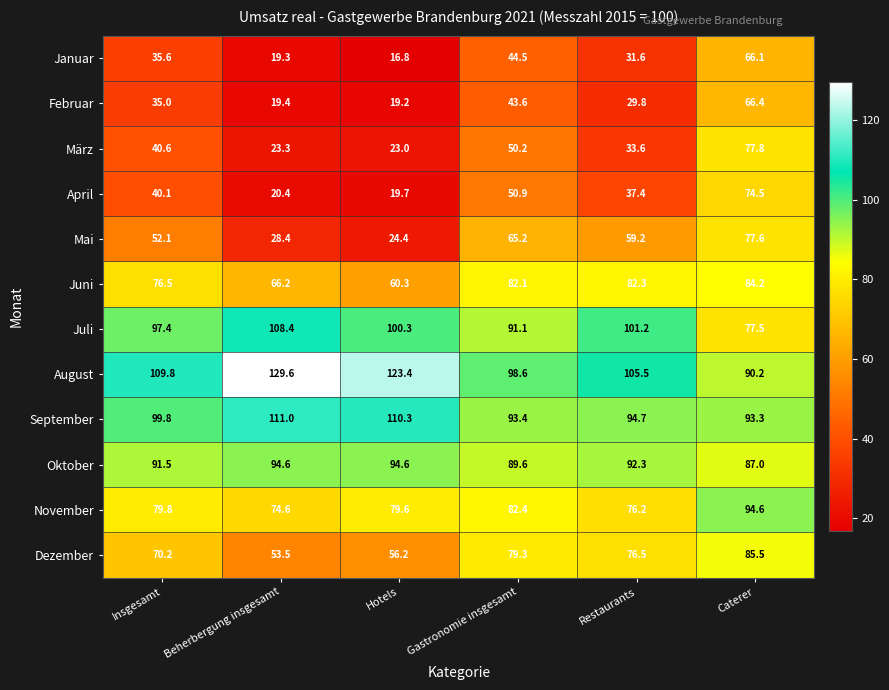

Between Insgesamt and Beherbergung insgesamt, which series saw the biggest shift?

Mai